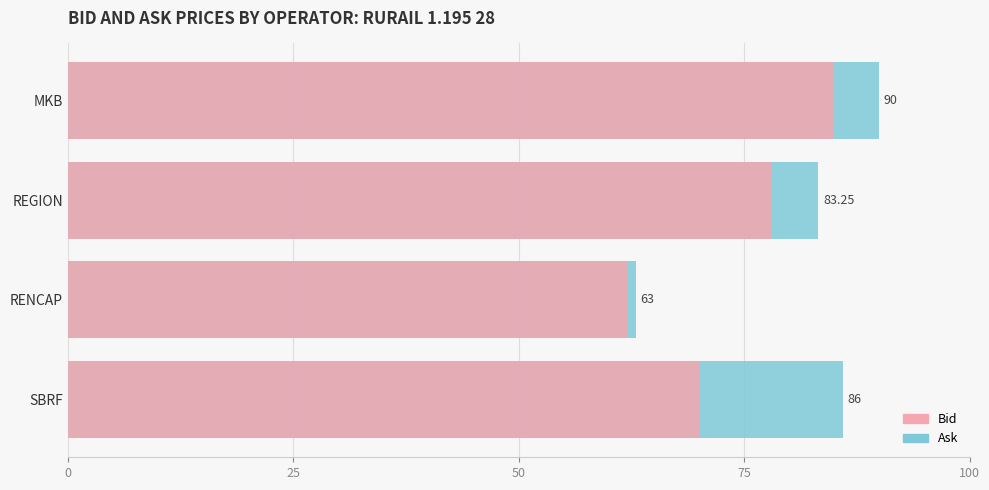

The Bid series shows 23.3 at REGION. True or false?

False